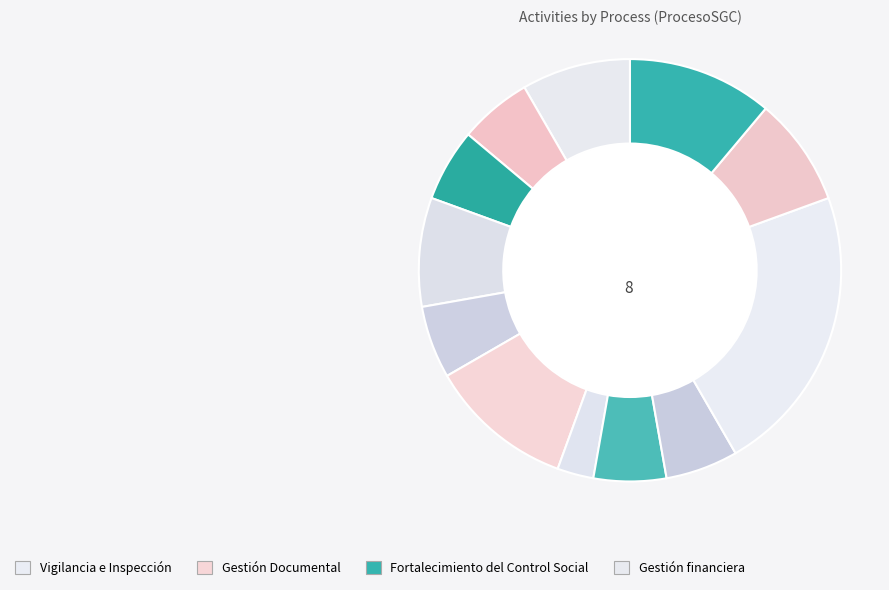

How many slices are in this pie chart?

12